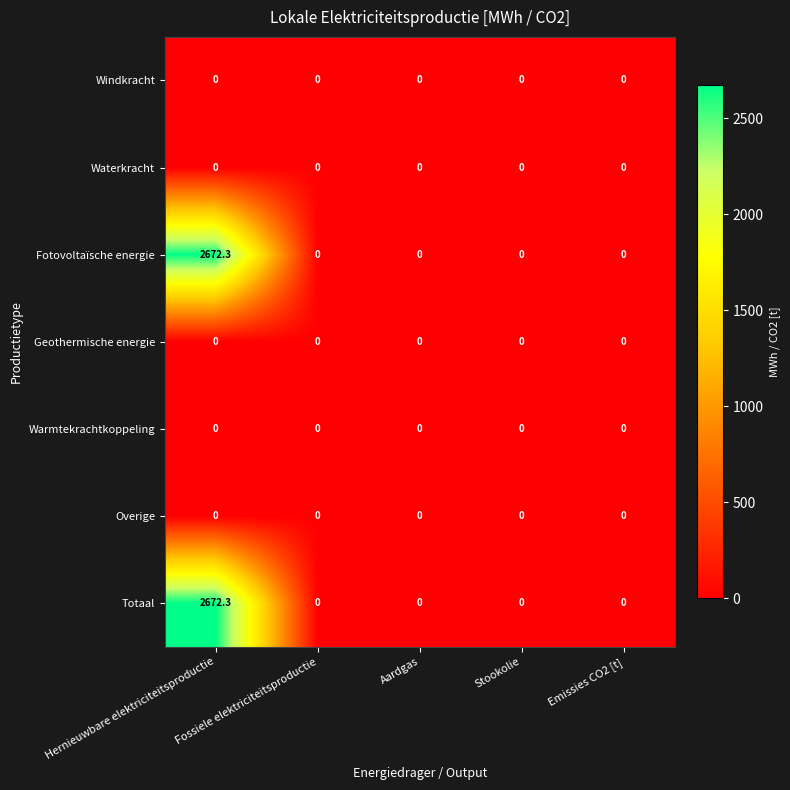

What is the difference between the highest and lowest values at Hernieuwbare elektriciteitsproductie?

2672.3